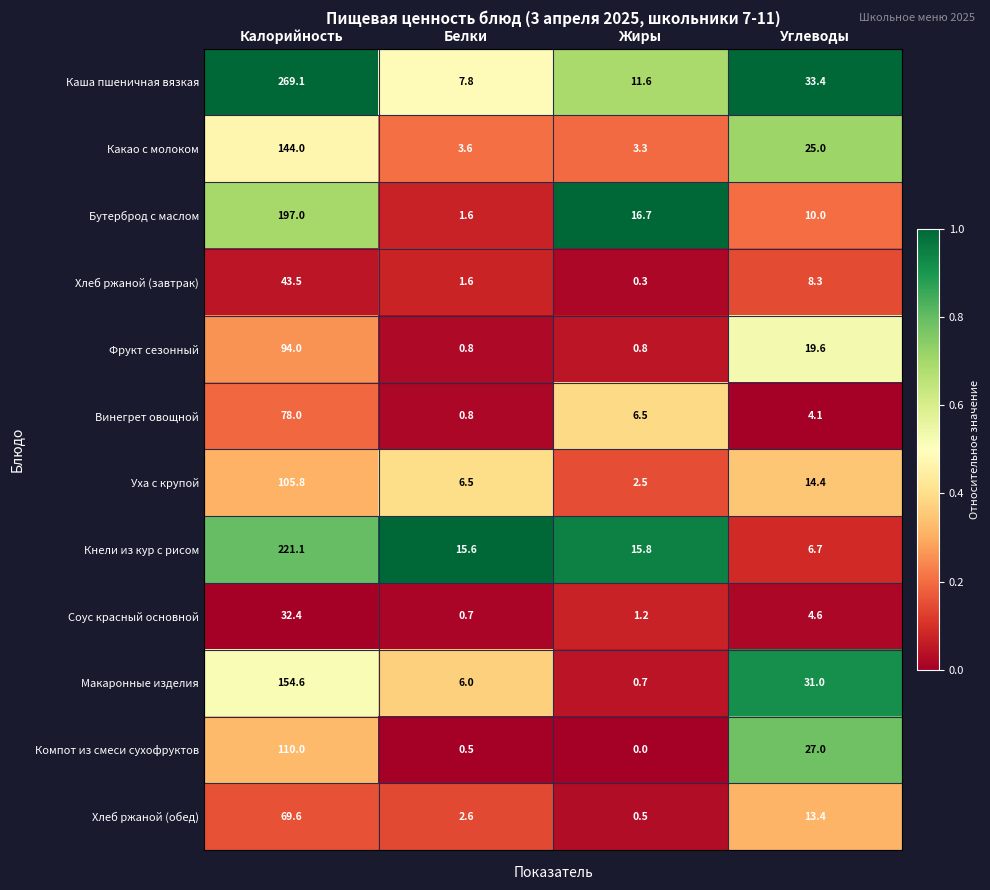

Is the value of Компот из смеси сухофруктов at Углеводы greater than the value of Фрукт сезонный at Калорийность?

No